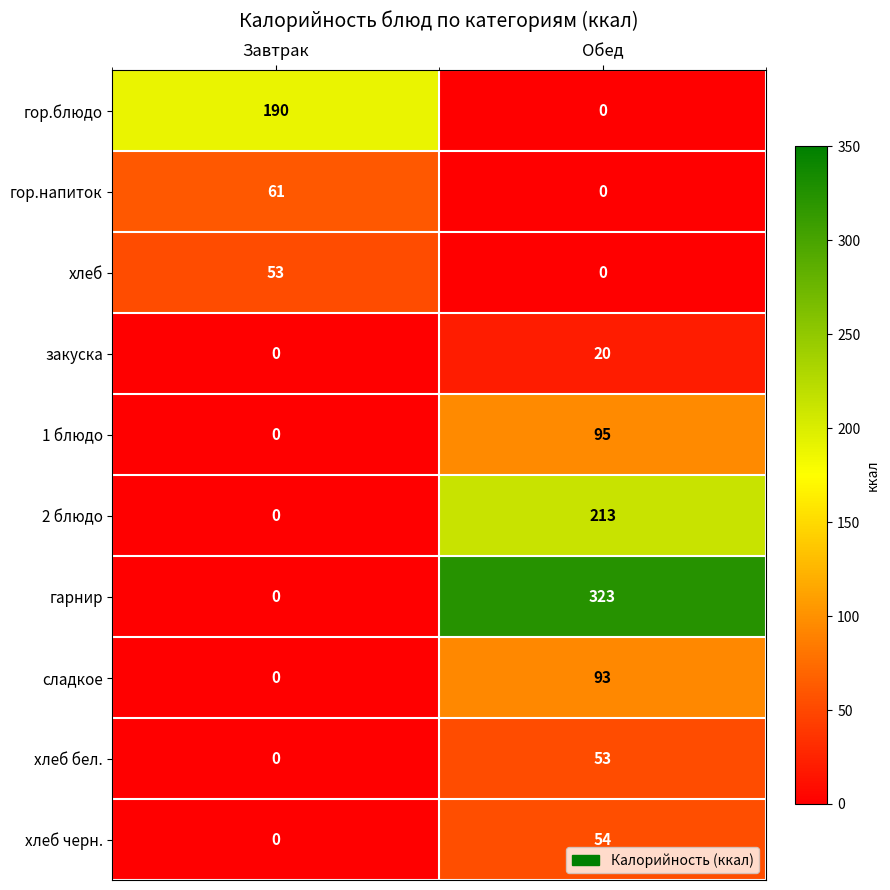

What is the sum of the закуска values at Обед and Завтрак?

20